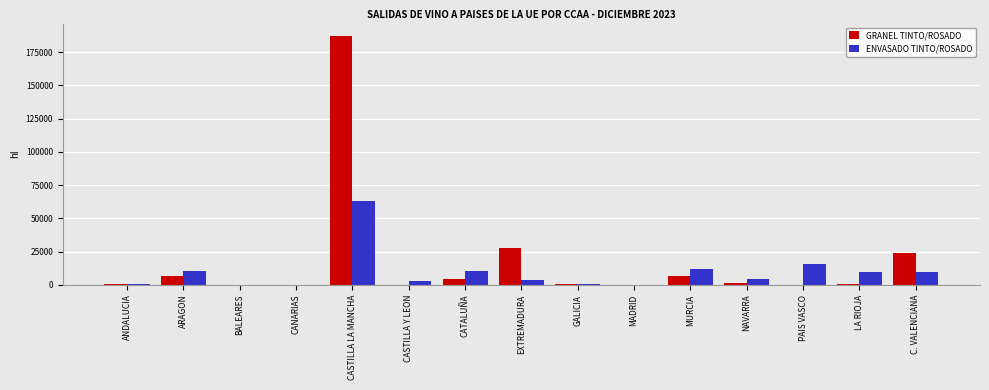

The value of GRANEL TINTO/ROSADO at CASTILLA Y LEON is 0. True or false?

True